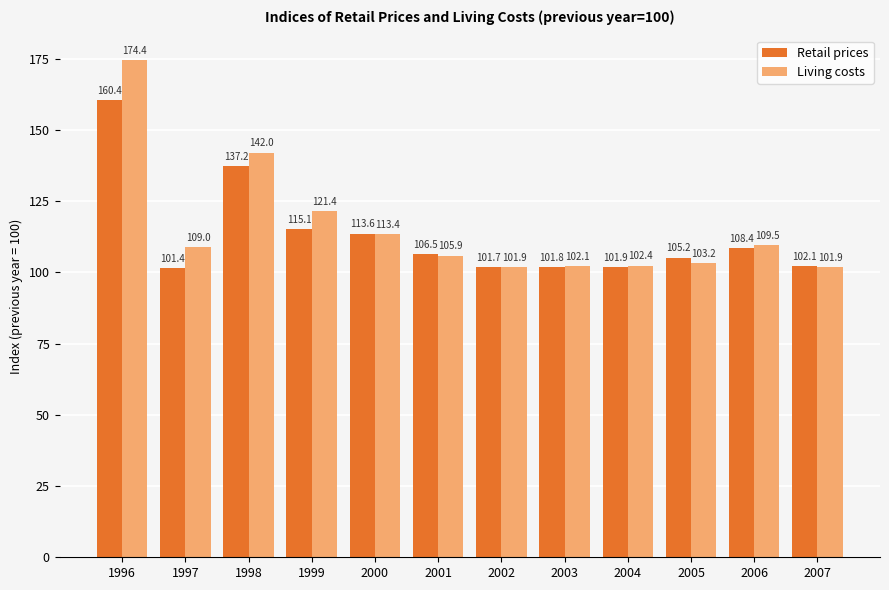

The value of Living costs at 1998 is 42.1. True or false?

False